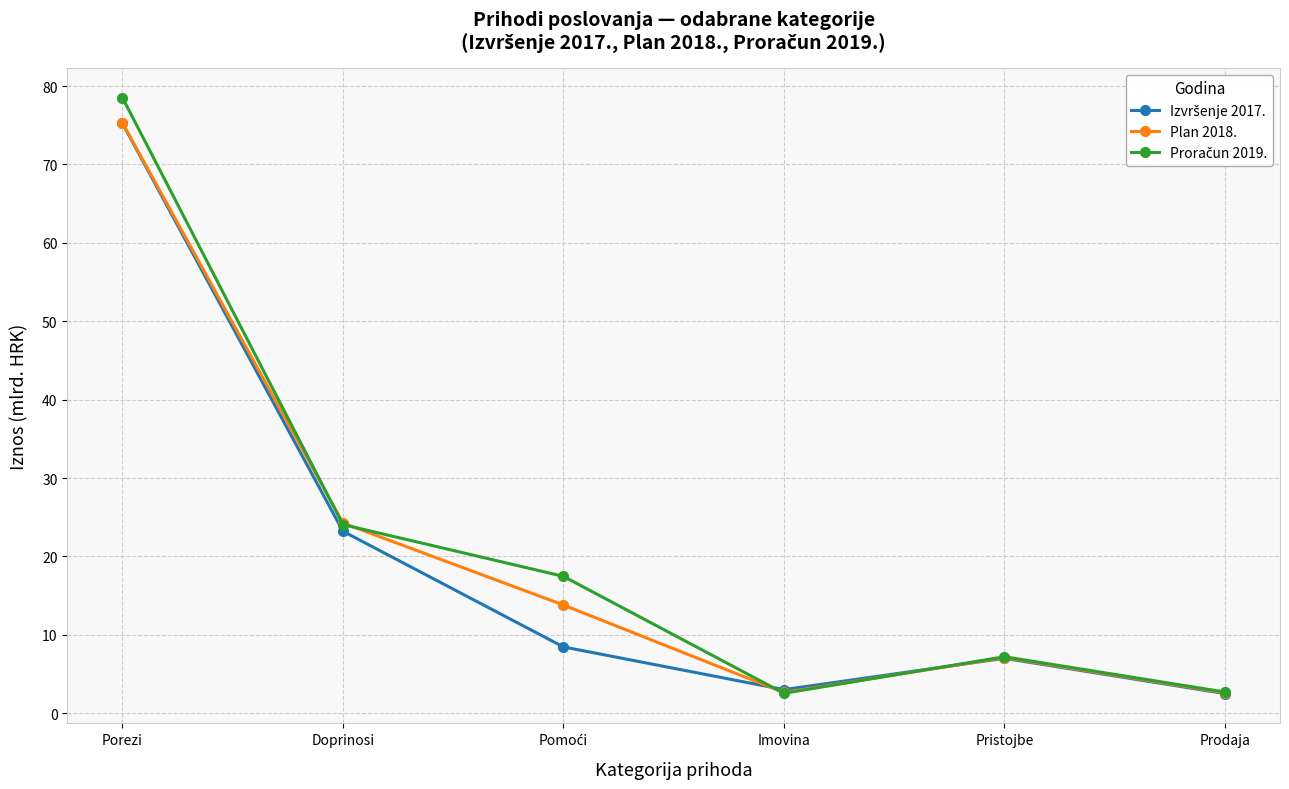

At which category is the sum across all series the highest?

Porezi